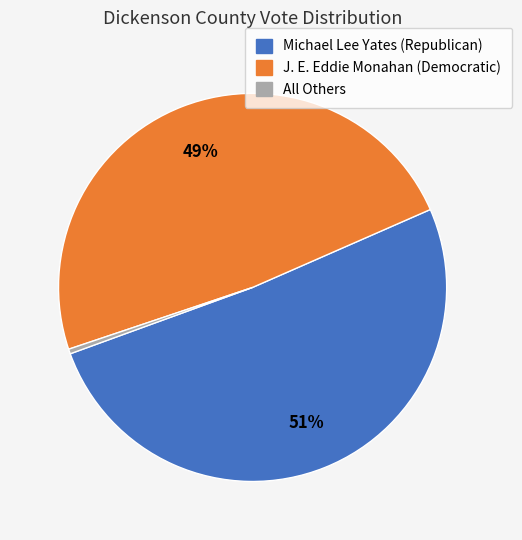

Which category accounts for the majority?

Michael Lee Yates (Republican)